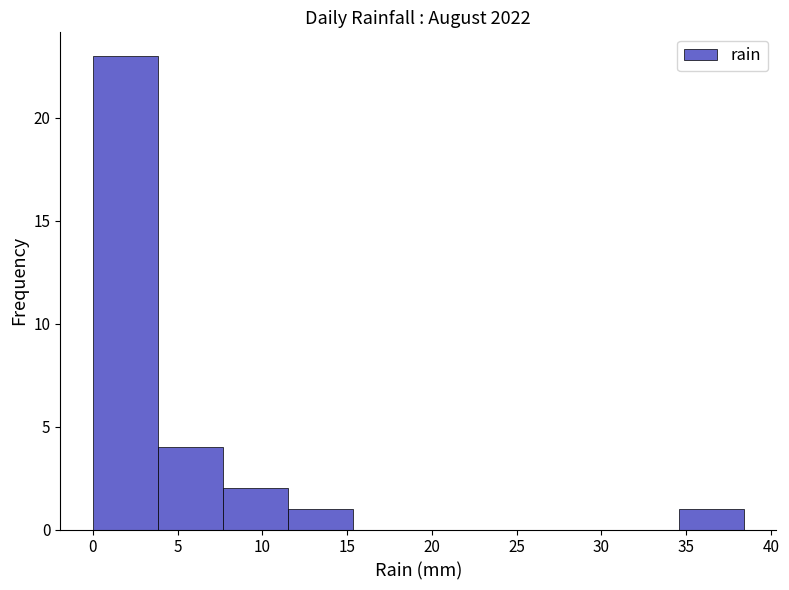

Reading left to right, transcribe this chart: for each bar, give the range it covers on the x-axis and its height. Neither the bar edges nor the heights are printed on the chart, so give them approximately, as read against the axes.

0.0 to 4.0: 23
4.0 to 7.5: 4
7.5 to 11.5: 2
11.5 to 15.5: 1
15.5 to 19.0: 0
19.0 to 23.0: 0
23.0 to 27.0: 0
27.0 to 30.5: 0
30.5 to 34.5: 0
34.5 to 38.5: 1